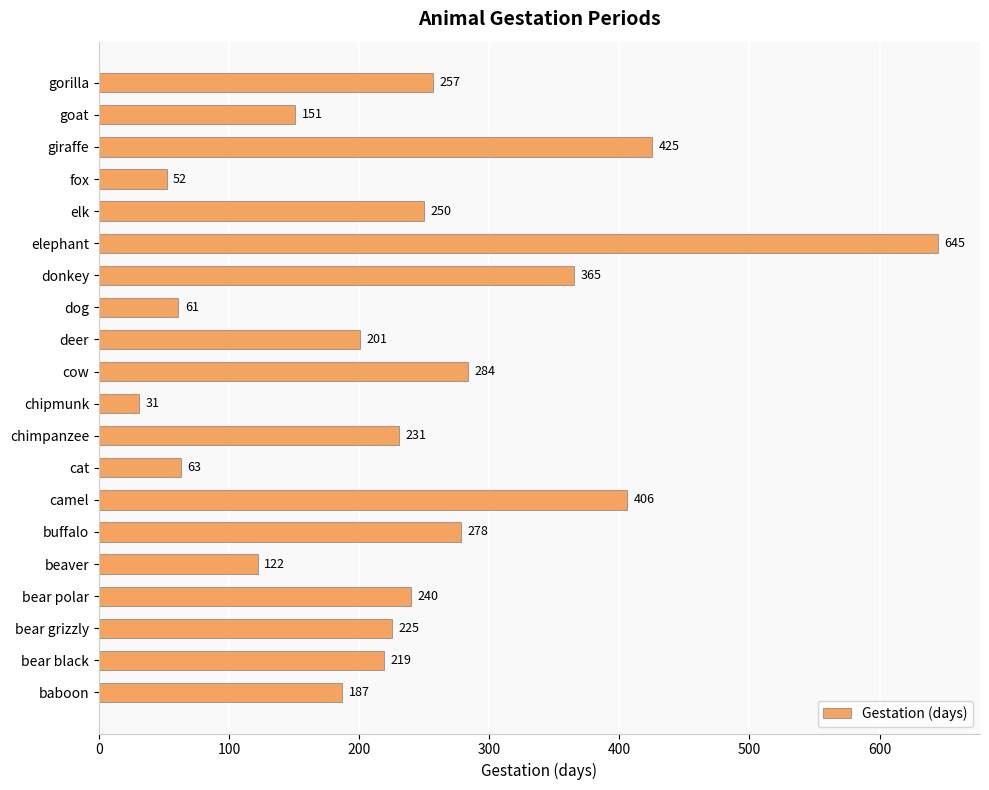

What is the sum of all values?

4693